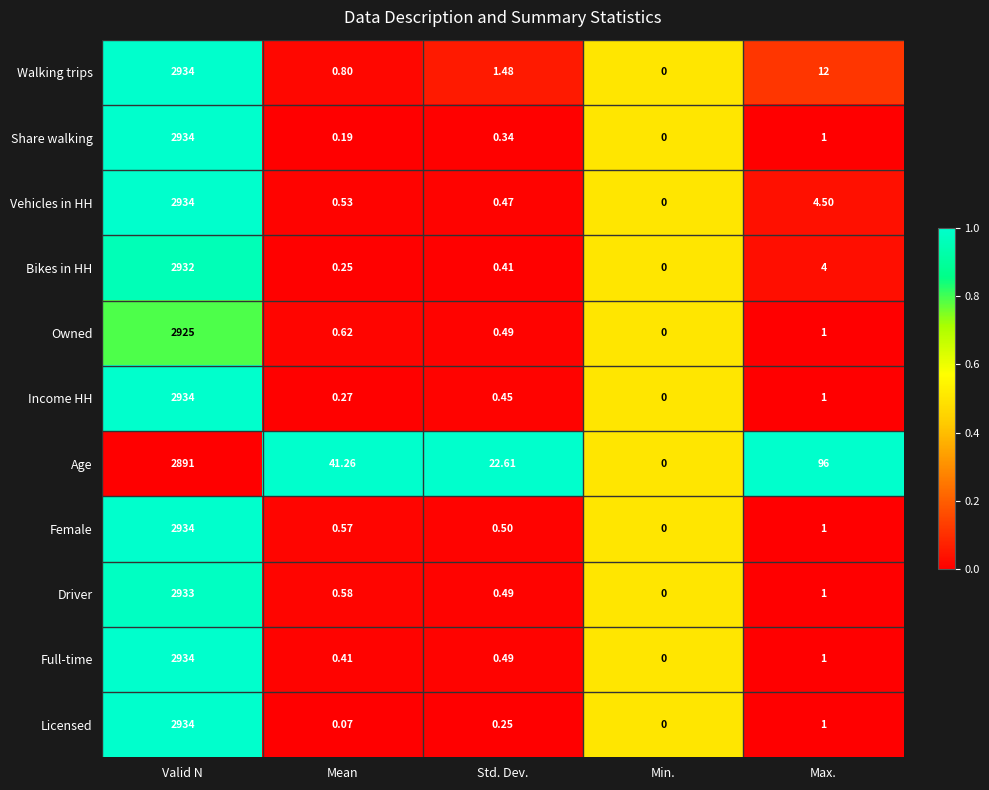

Which series has the largest total across all categories?

Age